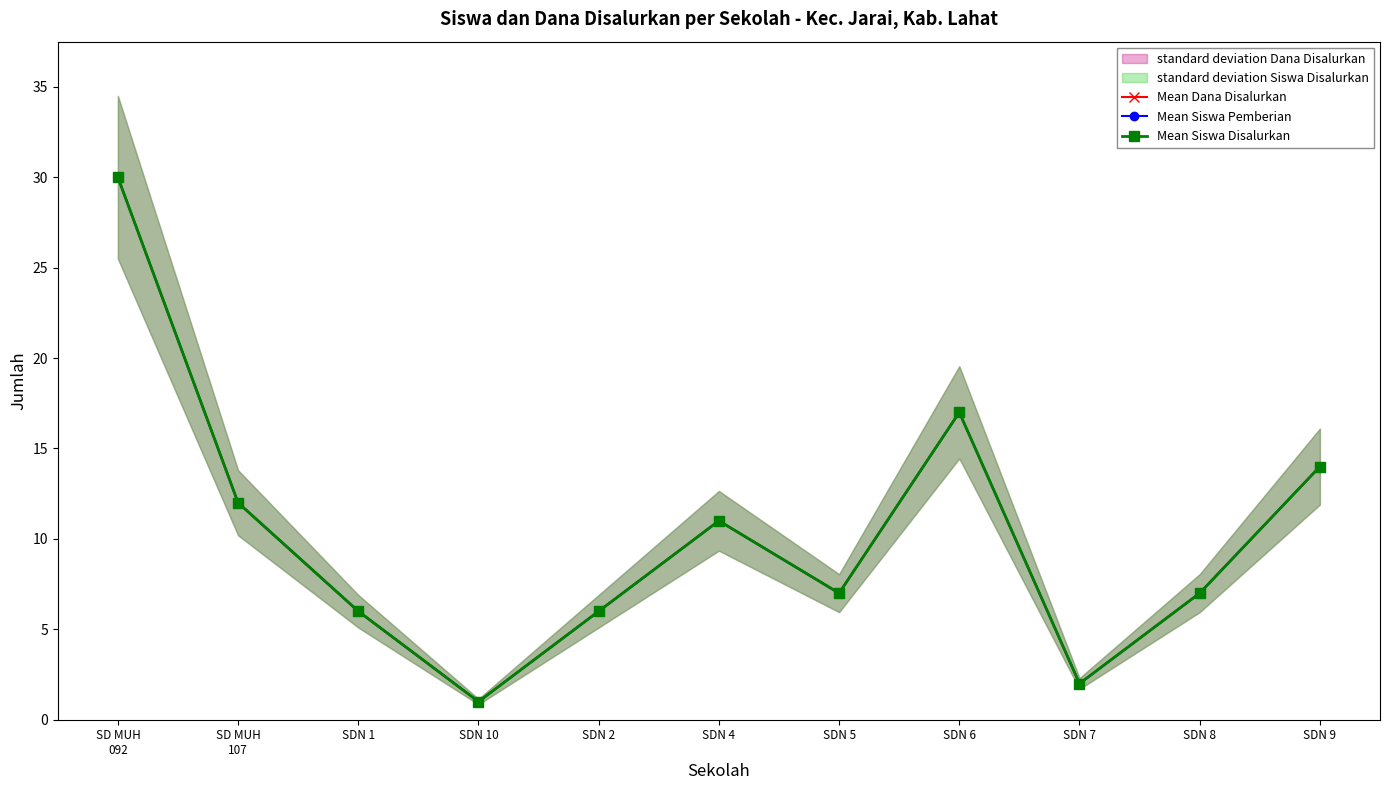

Which series changed the most between SDN 2 and SDN 9?

Mean Dana Disalurkan